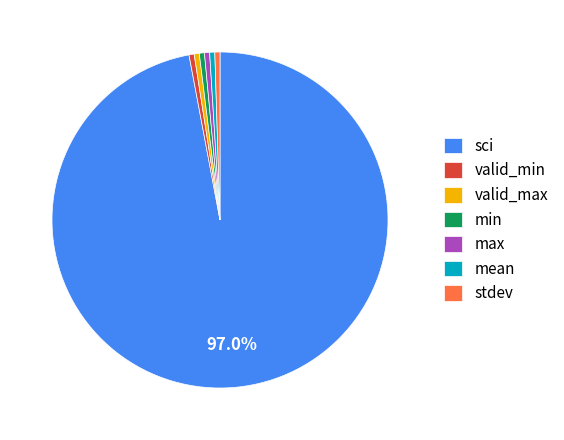

What is the largest slice in the pie chart?

sci